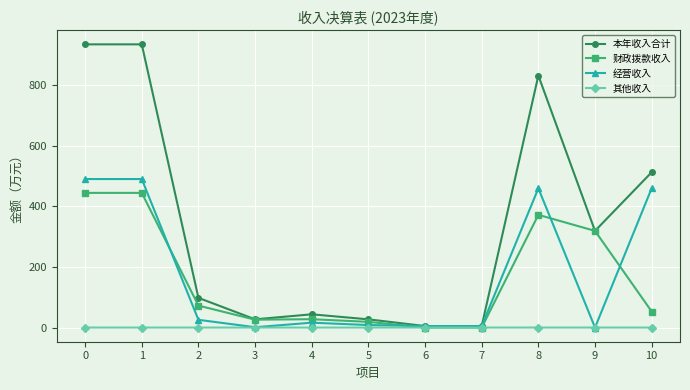

What is the value of the 经营收入 point at the 9th from the left?

459.6